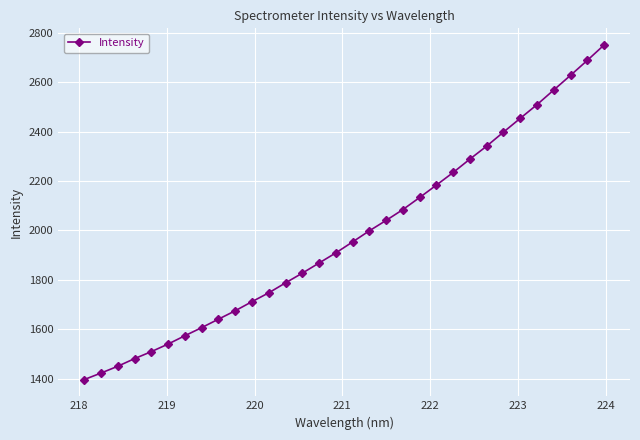

What is the sum of all values?

63407.4